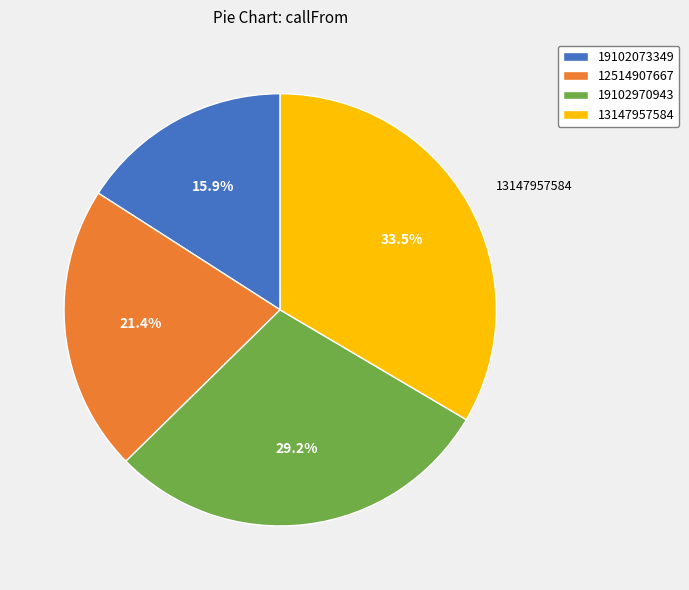

What percentage is the 19102073349 slice, to the nearest percent?

16%